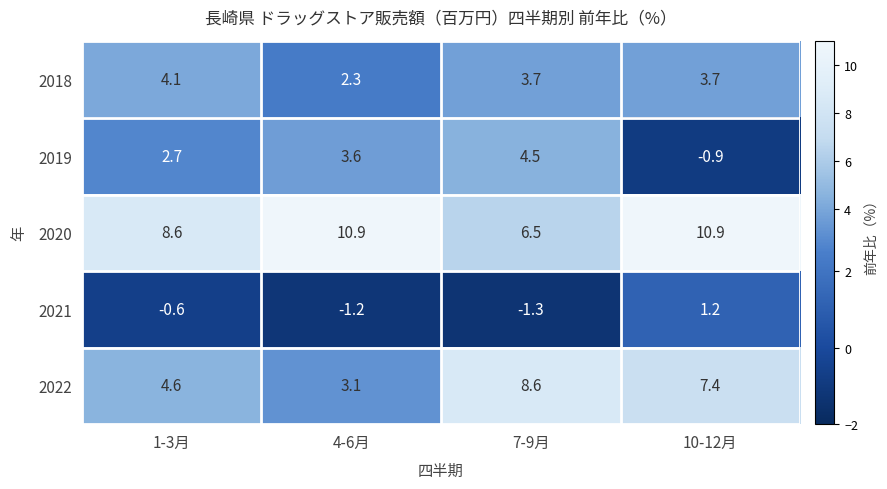

What is the difference between the 2018 values at 1-3月 and 4-6月?

1.8